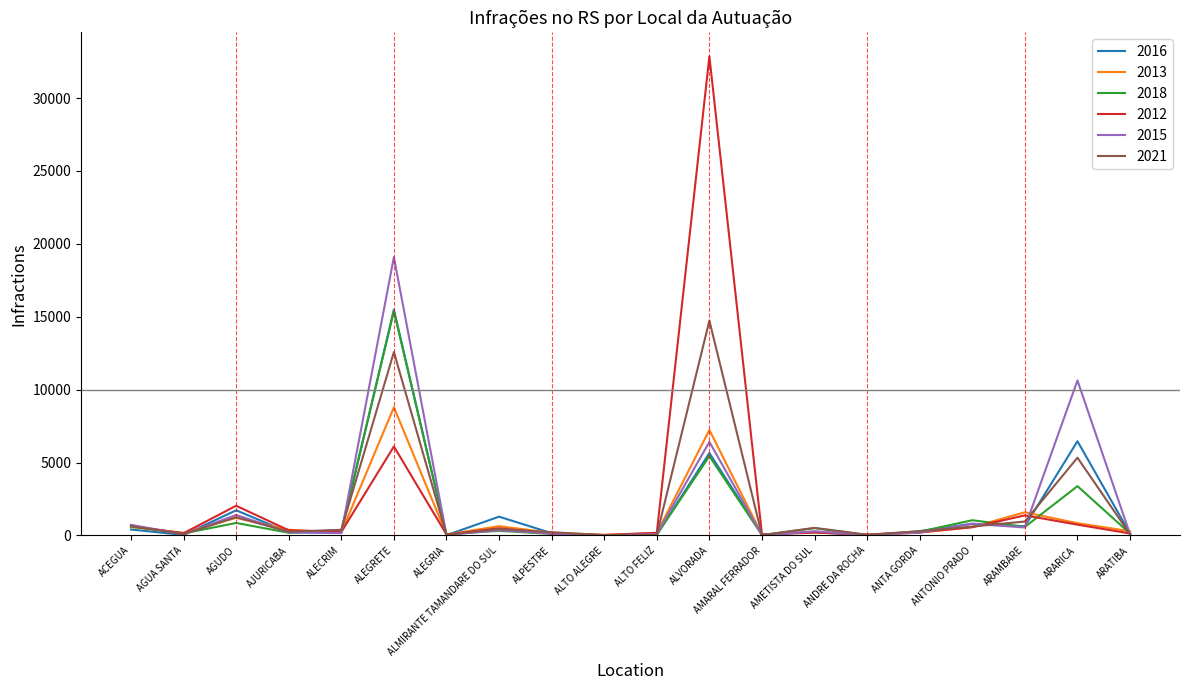

What is the total value across all series at AMETISTA DO SUL?

1994